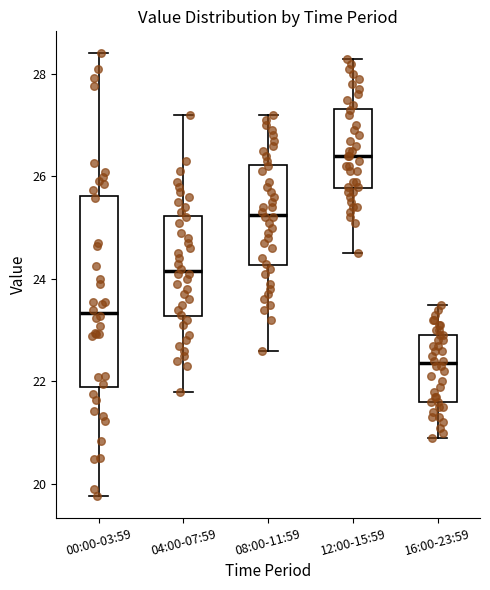

Comparing the boxes themselves (not the whiskers), which one is the tallest?

00:00-03:59